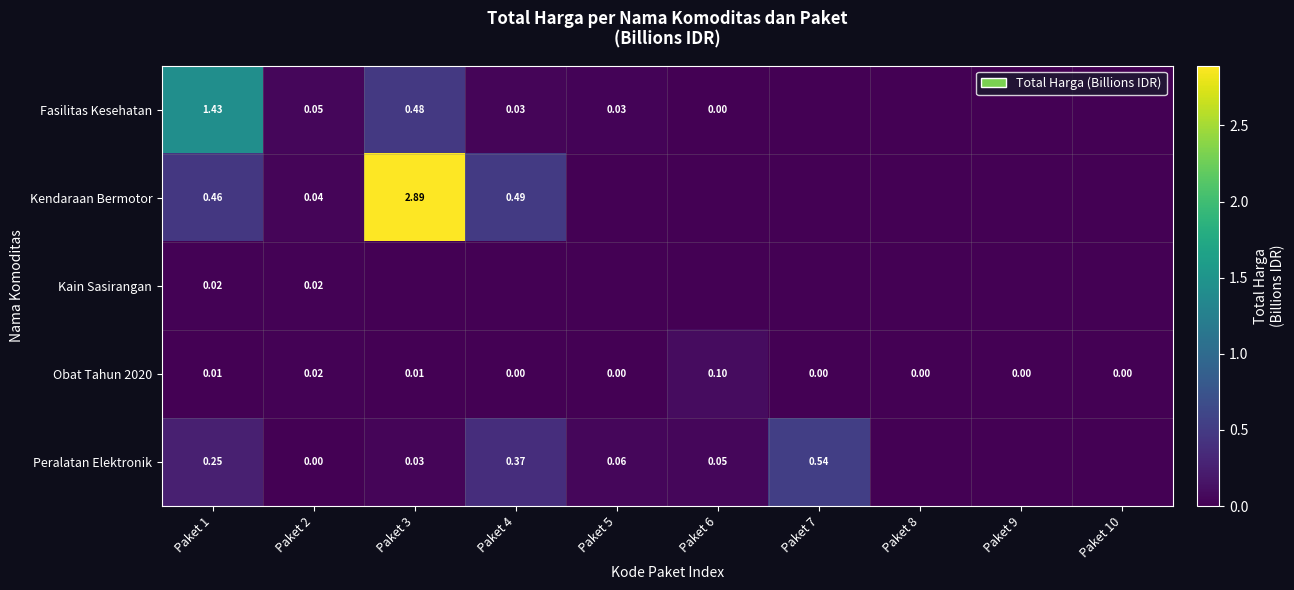

Is the value of Obat Tahun 2020 at Paket 2 greater than the value of Peralatan Elektronik at Paket 7?

No